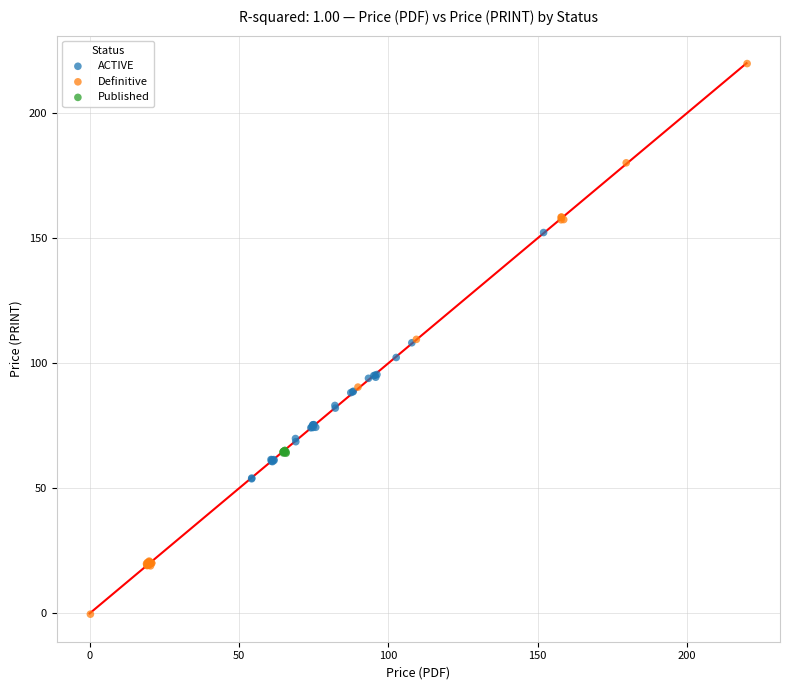

Which series contains the highest Y value?

Definitive